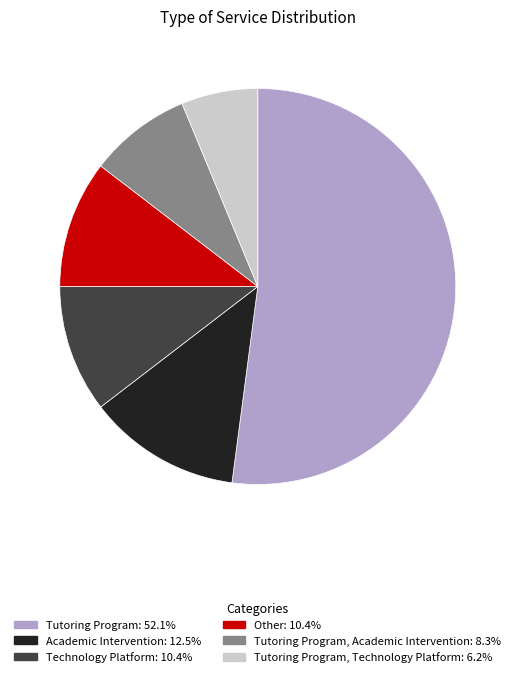

Do Tutoring Program, Academic Intervention: 8.3% and Tutoring Program: 52.1% together represent more than half of the pie?

Yes